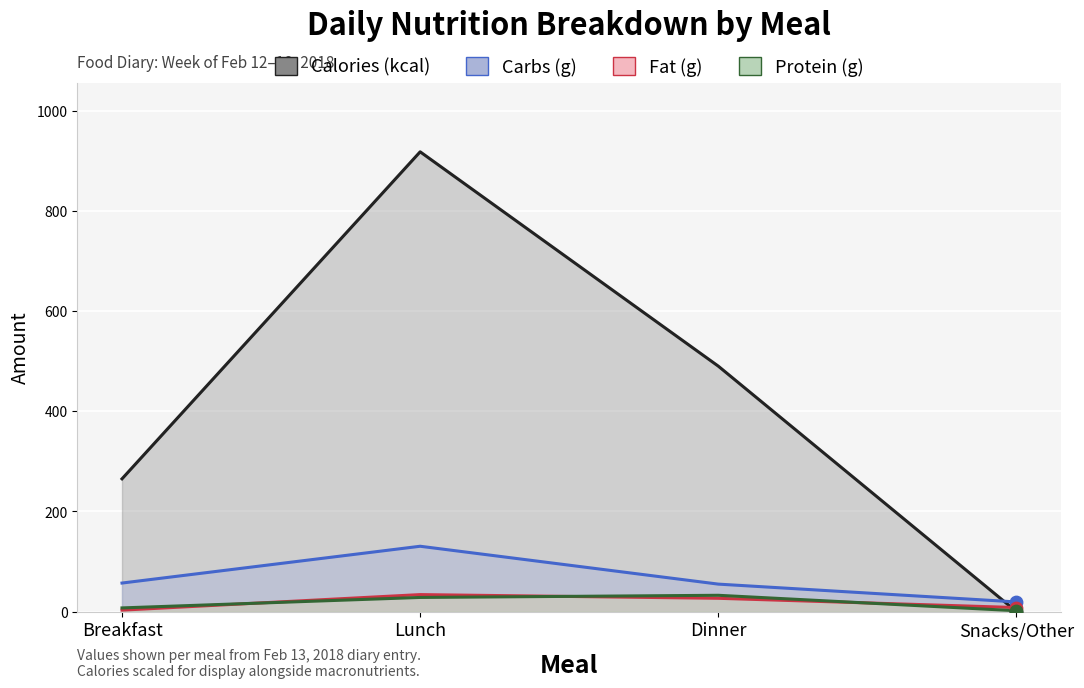

Which series has the largest total across all categories?

Calories (kcal)